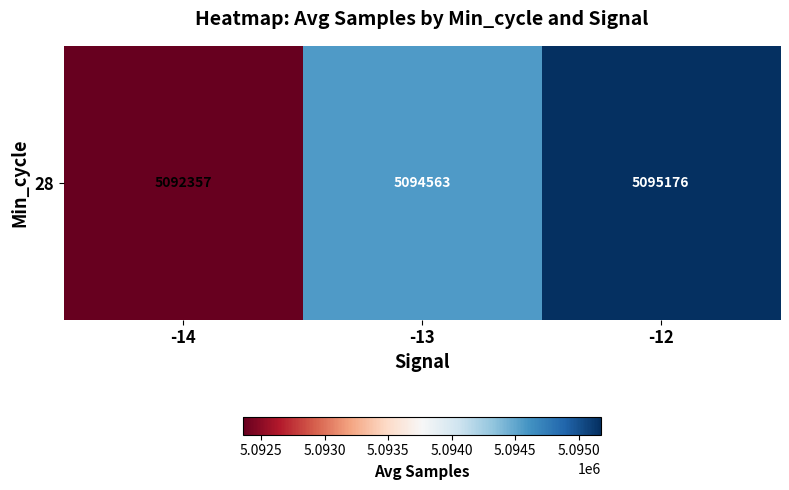

The value at -13 is 1556316.9. True or false?

False